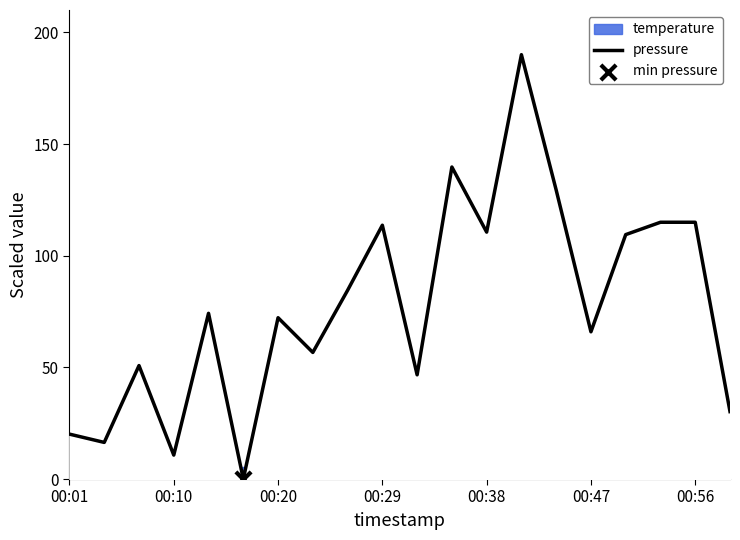

The pressure series shows 72.2 at 00:20. True or false?

True